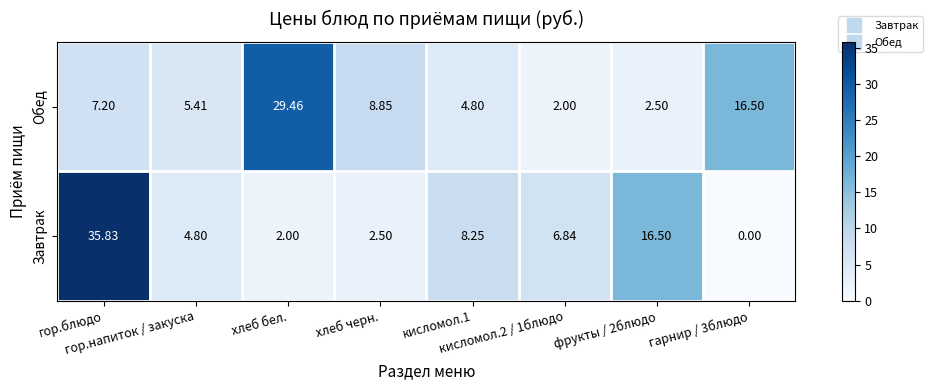

At how many categories does at least one series exceed 21?

2